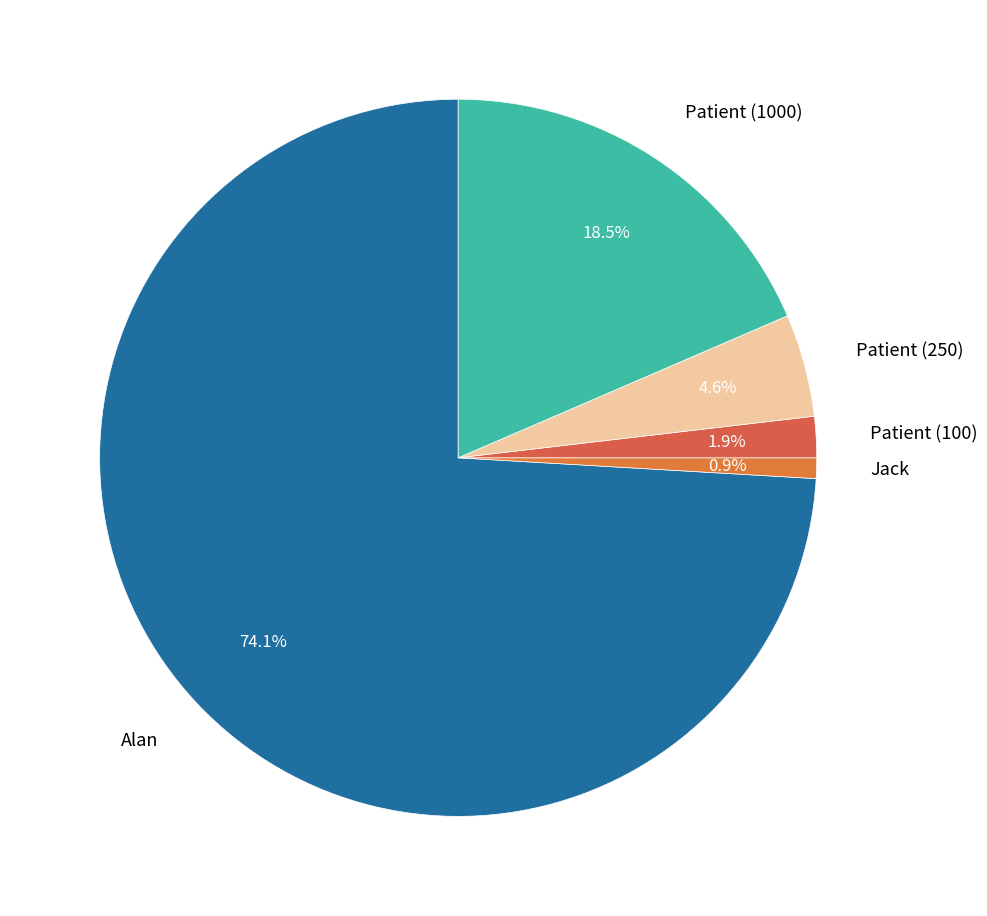

To the nearest percent, what is the difference between the Alan and Jack slice percentages?

73%